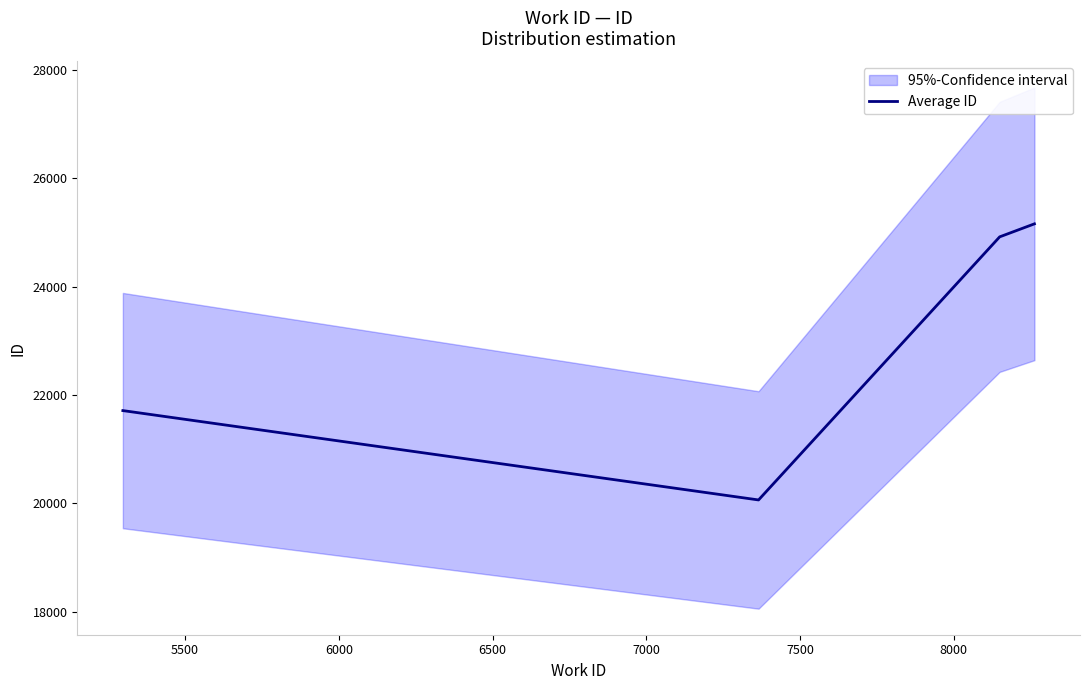

What is the maximum value shown in the chart?

25157